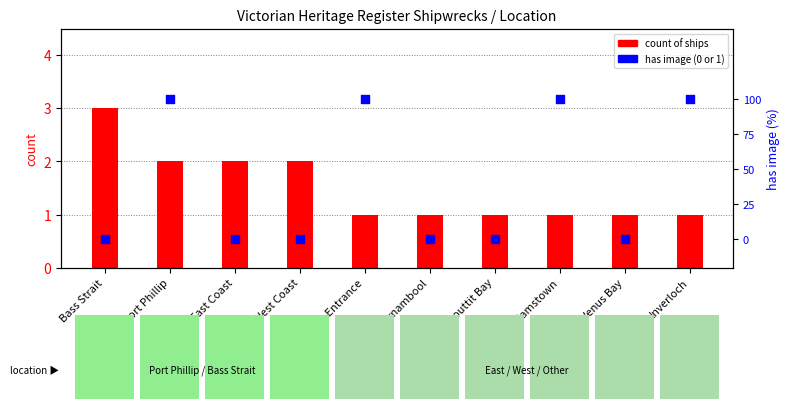

At how many categories does at least one series exceed 0?

10